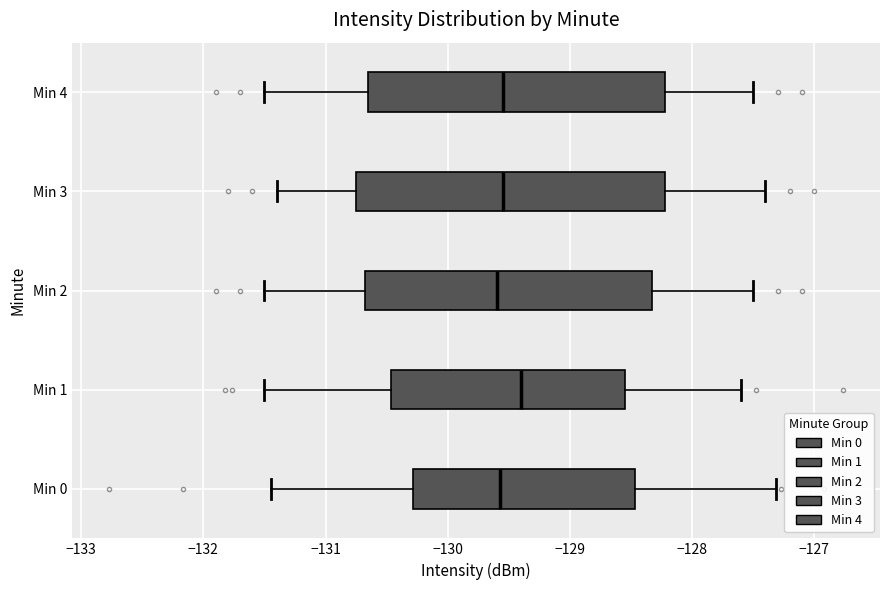

Where does the left whisker of the box for Min 2 end on the x-axis? The values are not printed on the chart, so give them approximately, as read against the axis.

-131.5